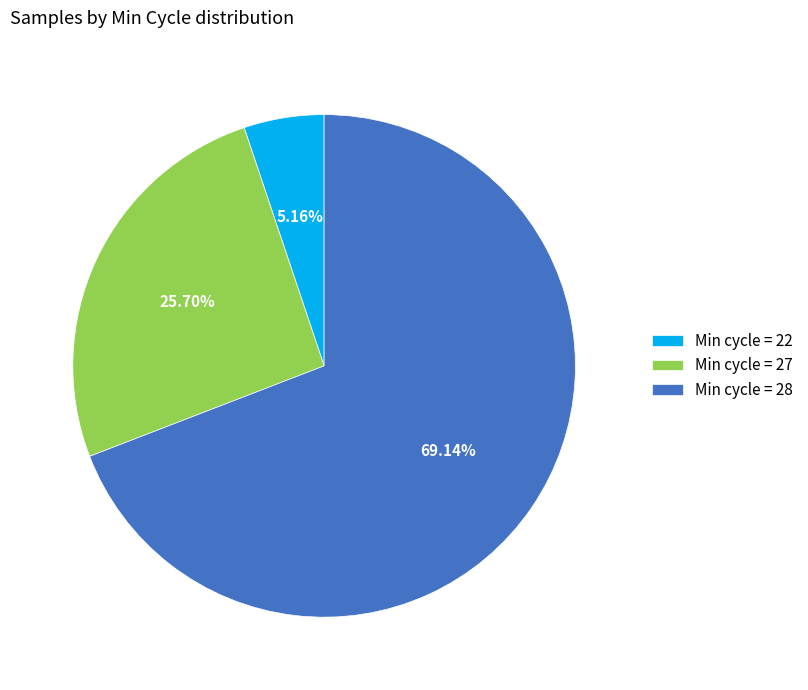

Which category has the biggest portion of the pie?

Min cycle = 28